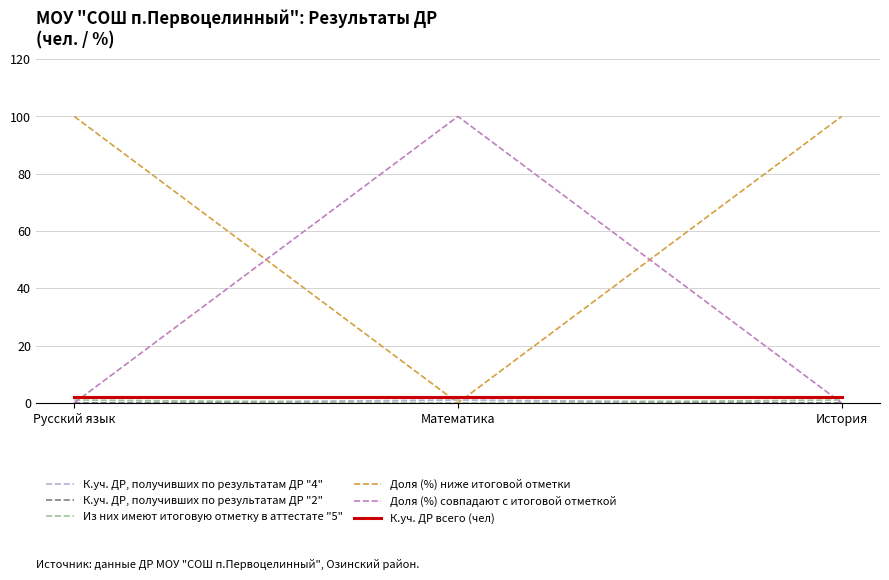

What position from the right is История?

1